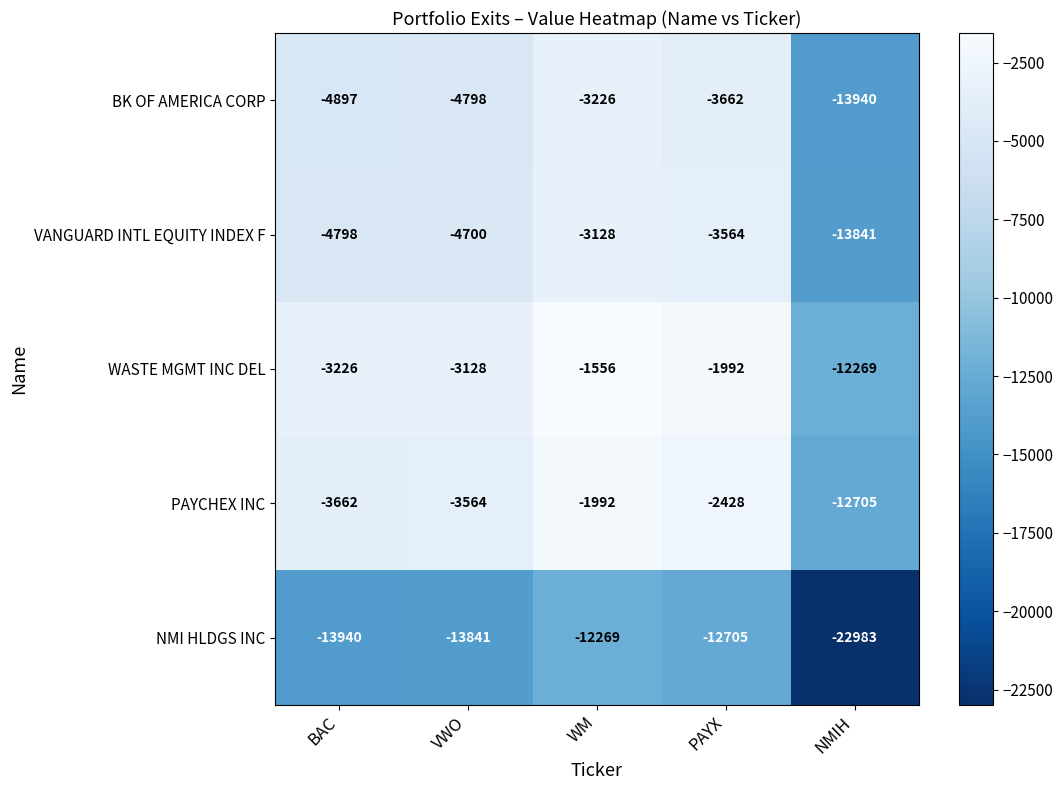

At VWO, list the series in order from largest to smallest.

WASTE MGMT INC DEL, PAYCHEX INC, VANGUARD INTL EQUITY INDEX F, BK OF AMERICA CORP, NMI HLDGS INC